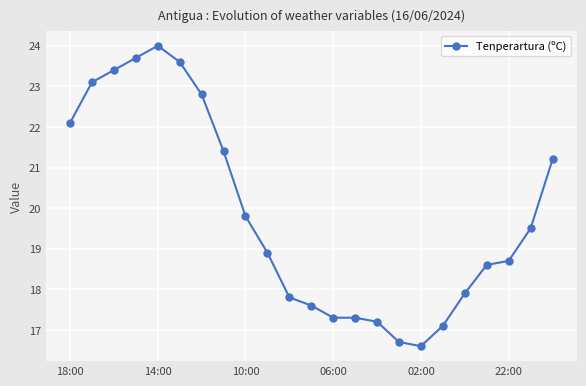

Count the number of categories in the chart.

23